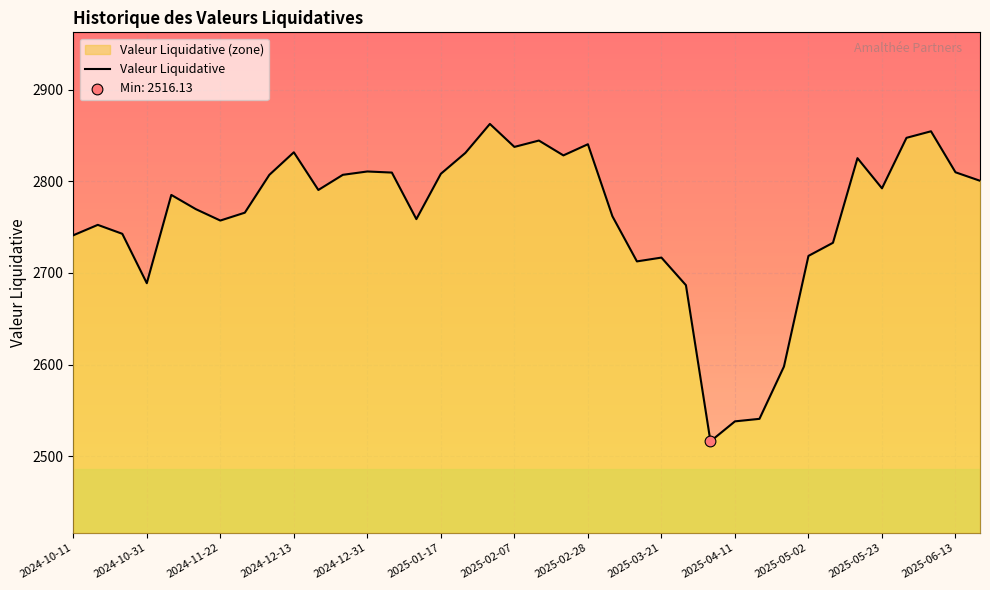

What is the change in value from 22 to 33?

+30.5